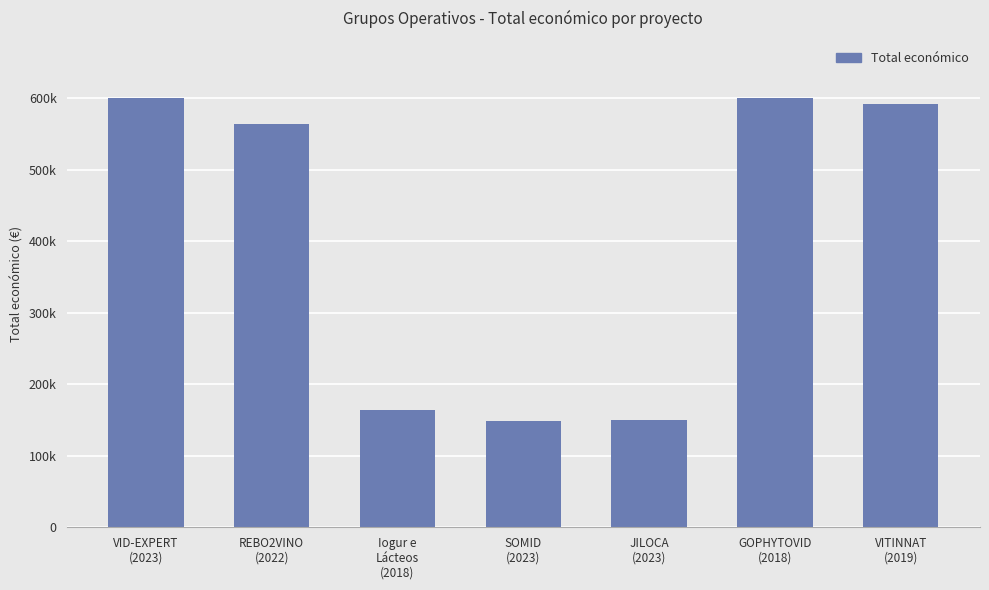

Are the bars horizontal?

No